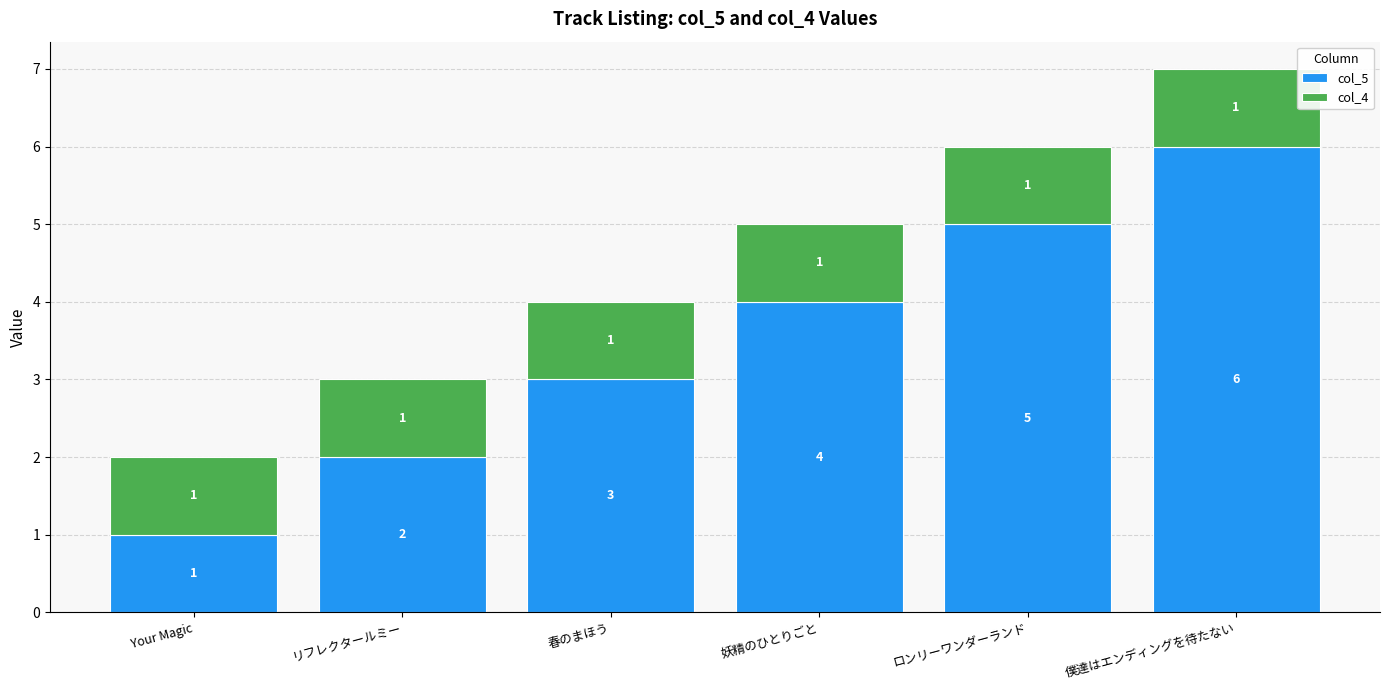

What is the difference between the maximum and minimum values in the col_5 series?

5